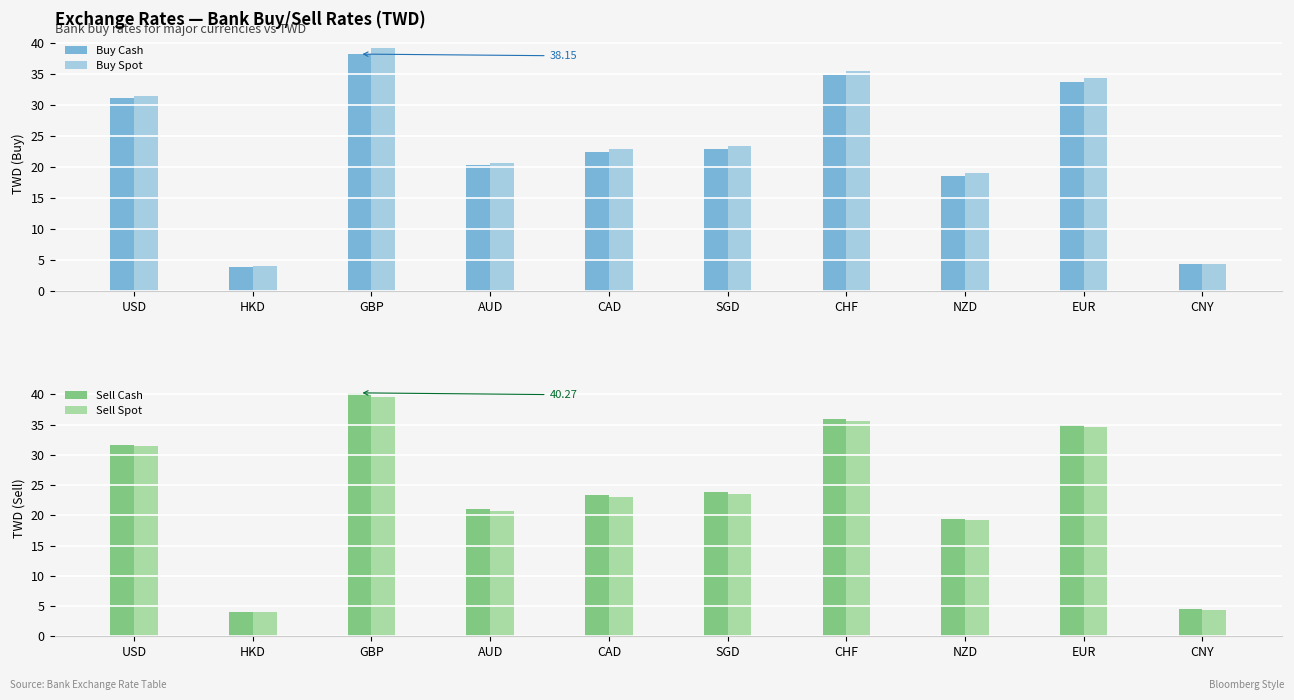

The value of Buy Spot at GBP is 39.2. True or false?

True